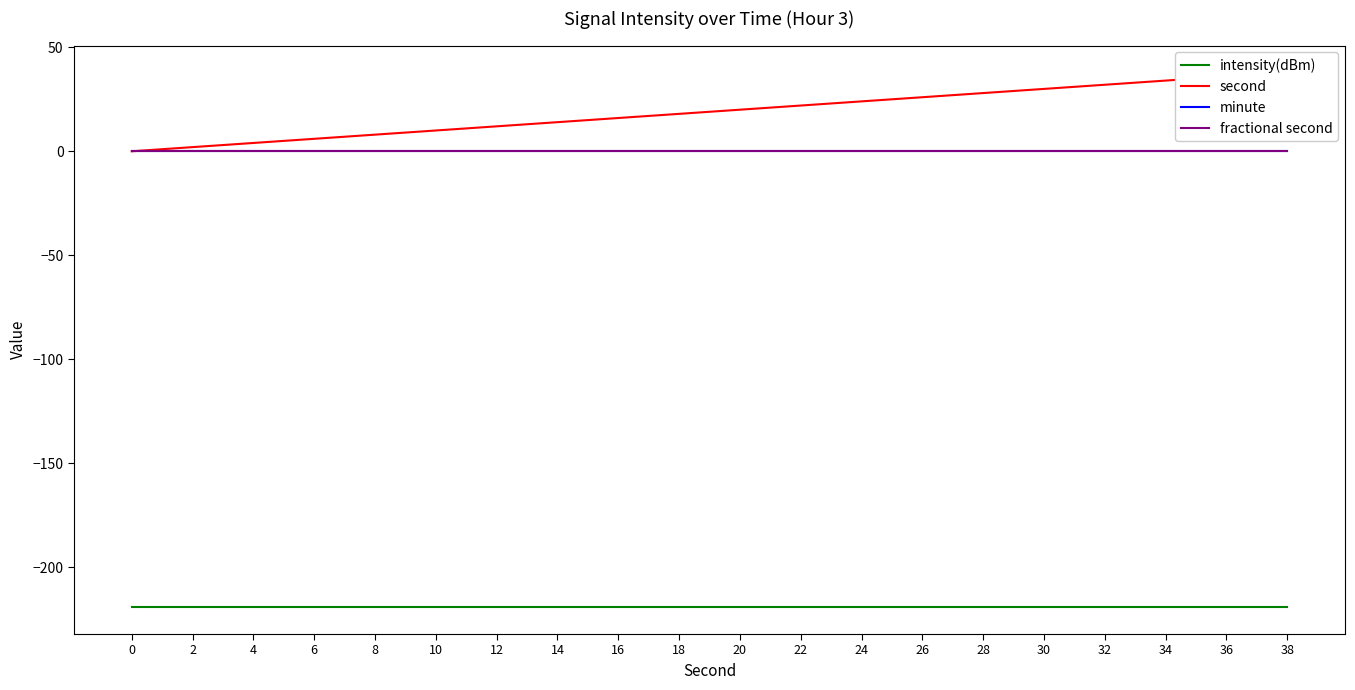

Count the number of categories in the chart.

20